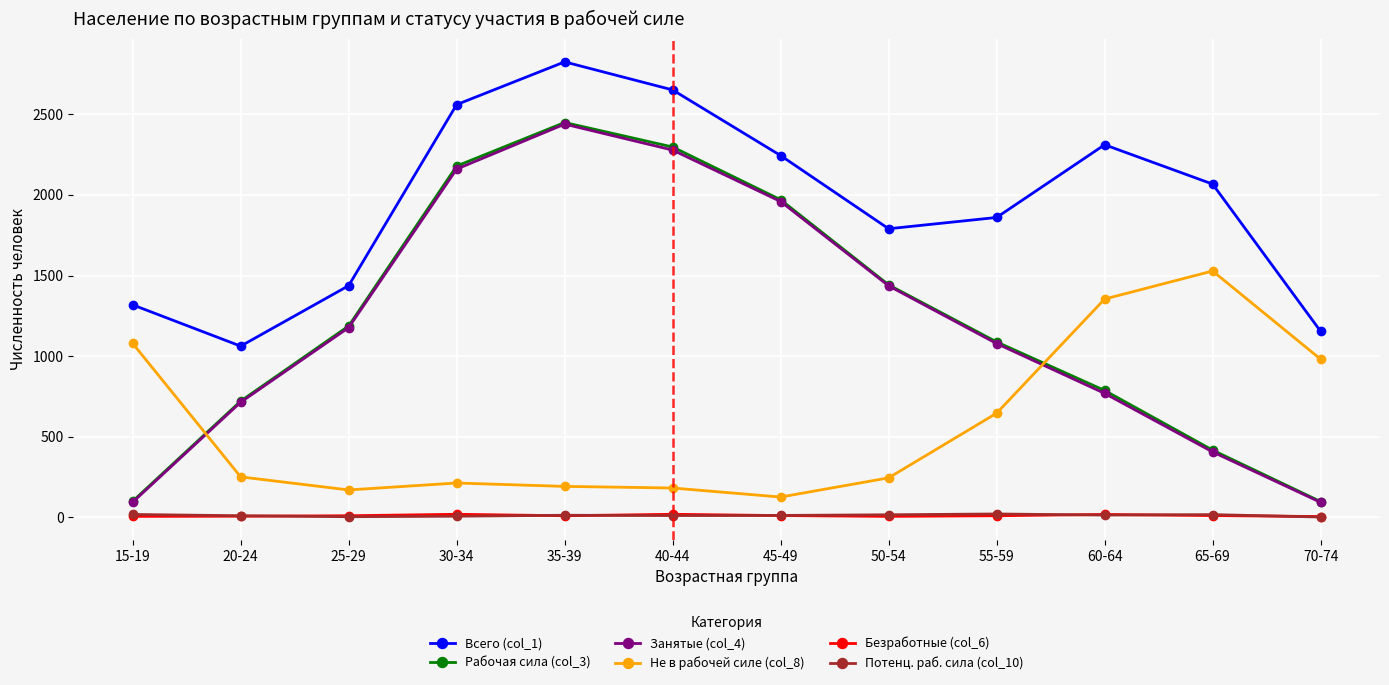

At which category is the sum across all series the highest?

35-39